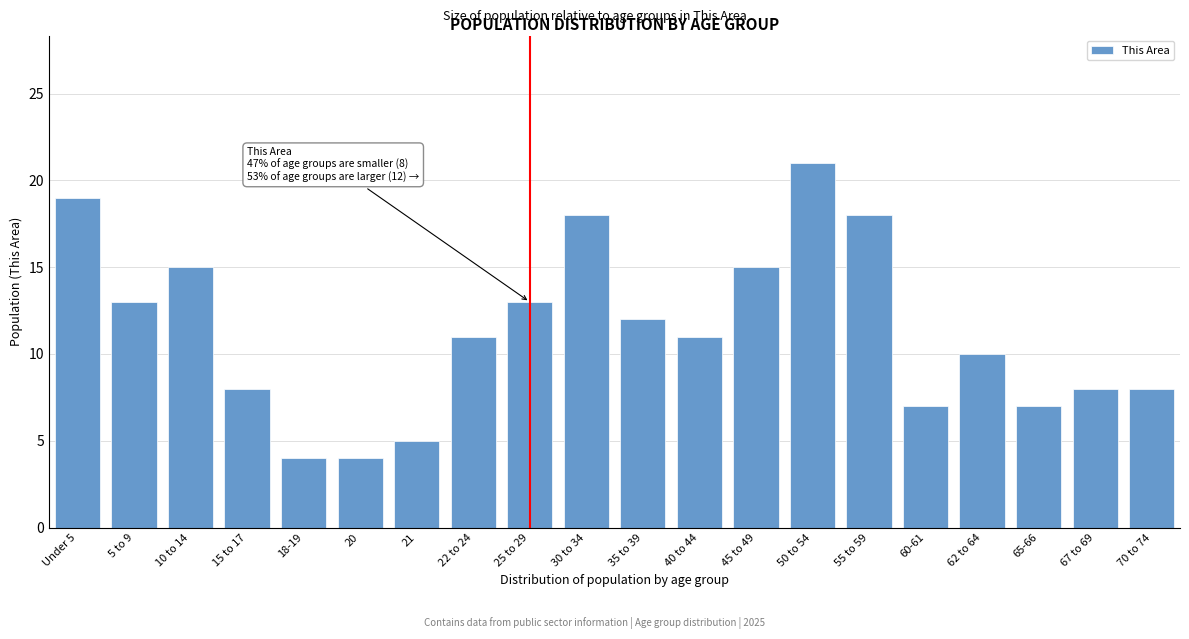

Reading right to left, transcribe all the data shown in this chart.

8	8	7	10	7	18	21	15	11	12	18	13	11	5	4	4	8	15	13	19